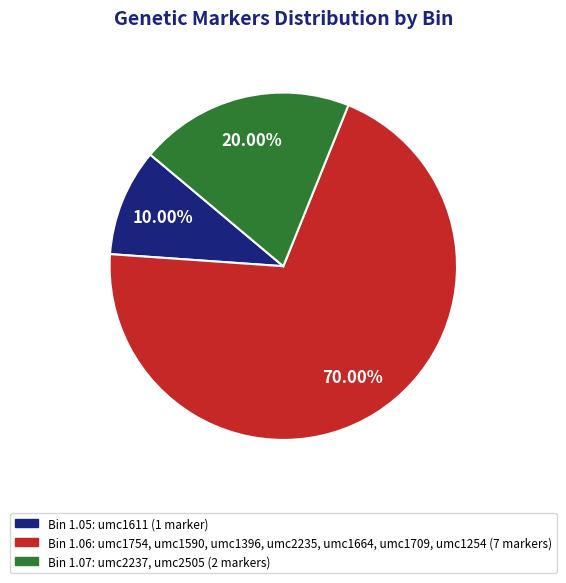

Is there any slice that represents more than half of the pie?

Yes